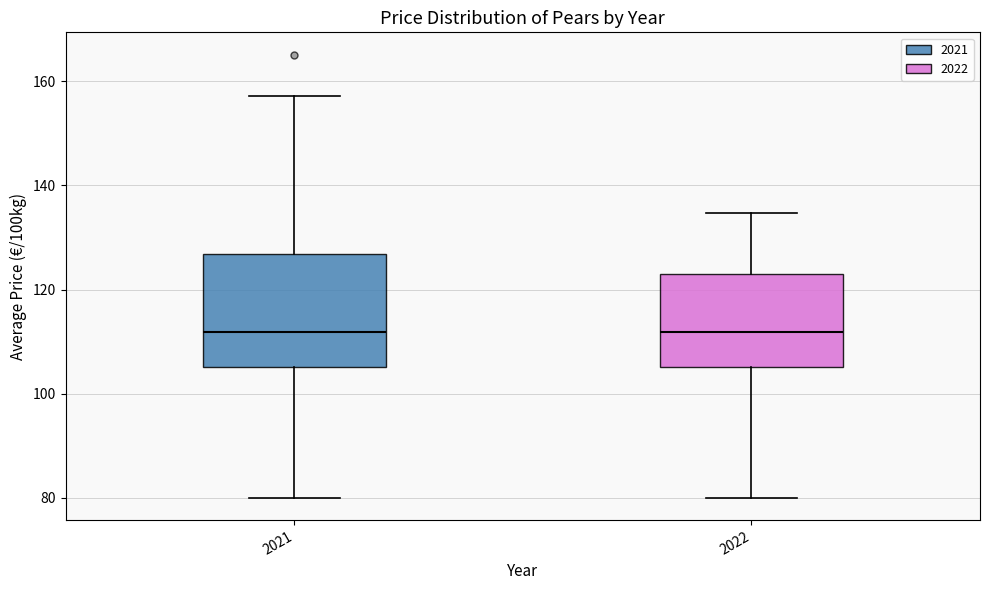

Where is the upper edge of the box at x = 2022 on the y-axis? The values are not printed on the chart, so give them approximately, as read against the axis.

124